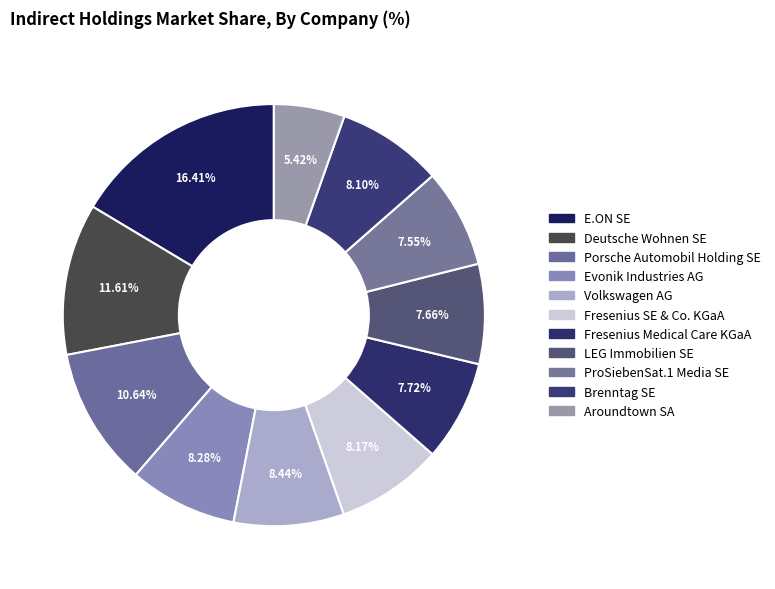

Which category has the smallest portion of the pie?

Aroundtown SA